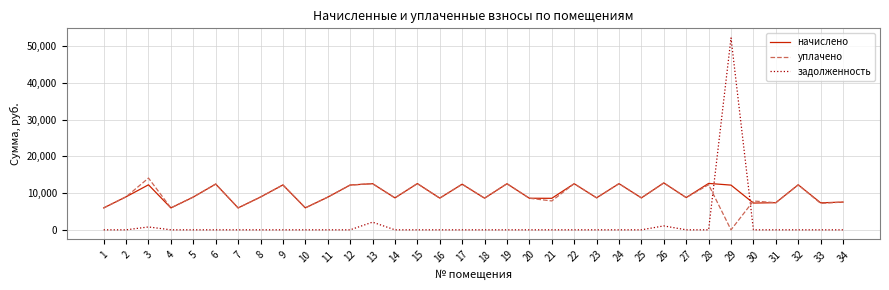

Between 3 and 12, which series saw the biggest shift?

уплачено